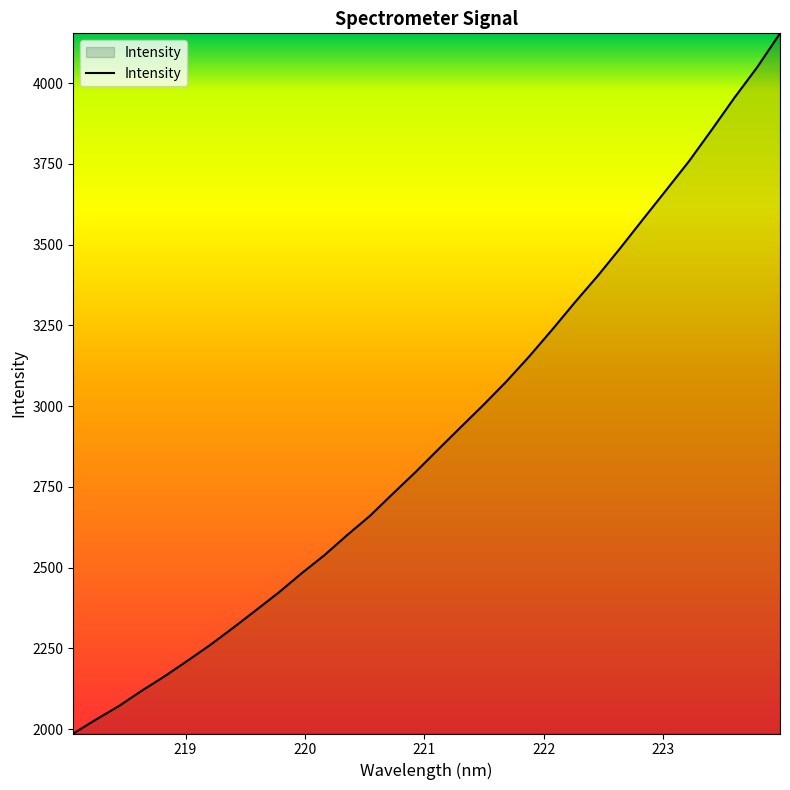

What is the difference between the maximum and minimum values?

2167.9